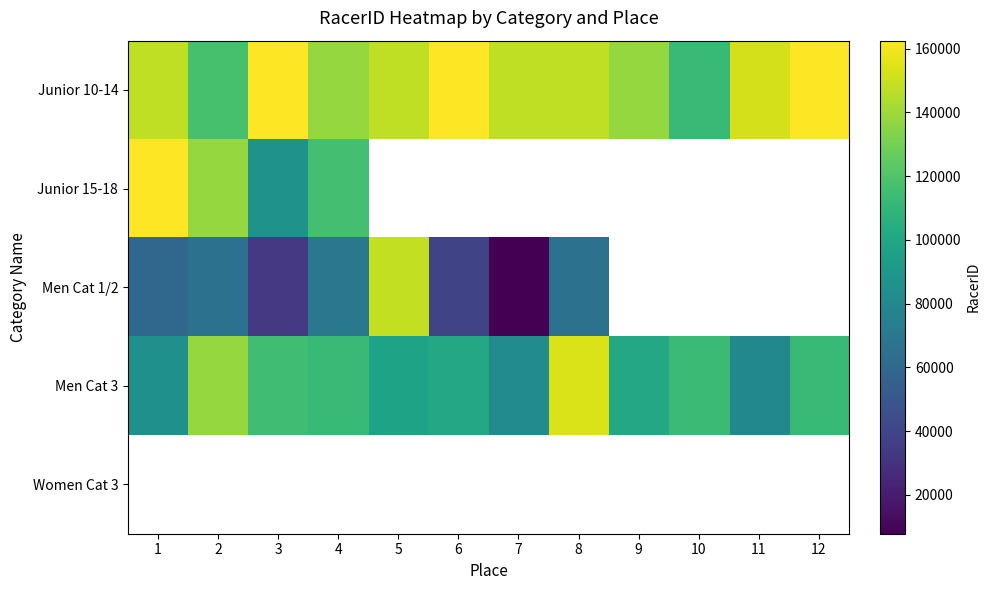

What is the smallest value displayed?

7786.0